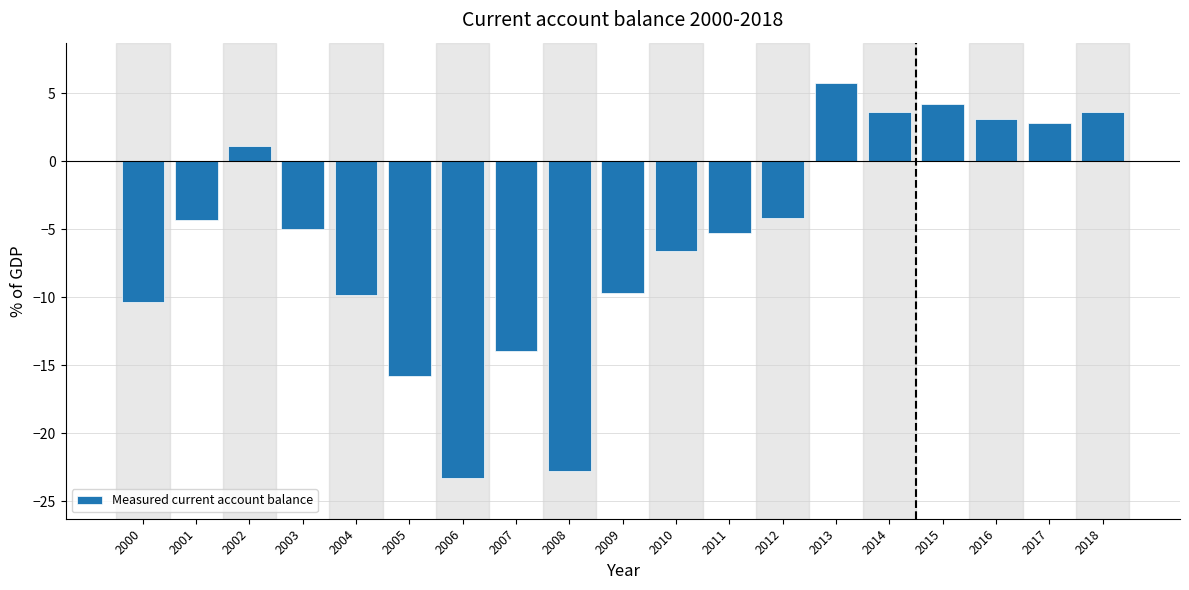

What is the smallest value displayed?

-23.3